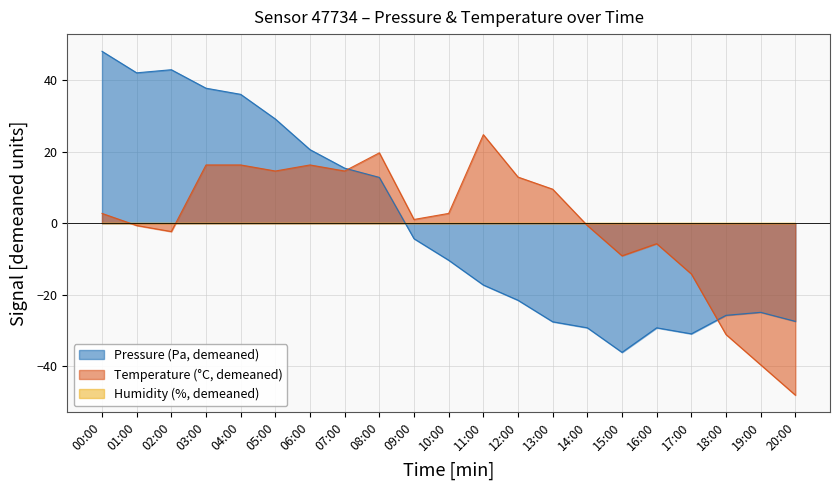

At how many categories does at least one series exceed 38?

3